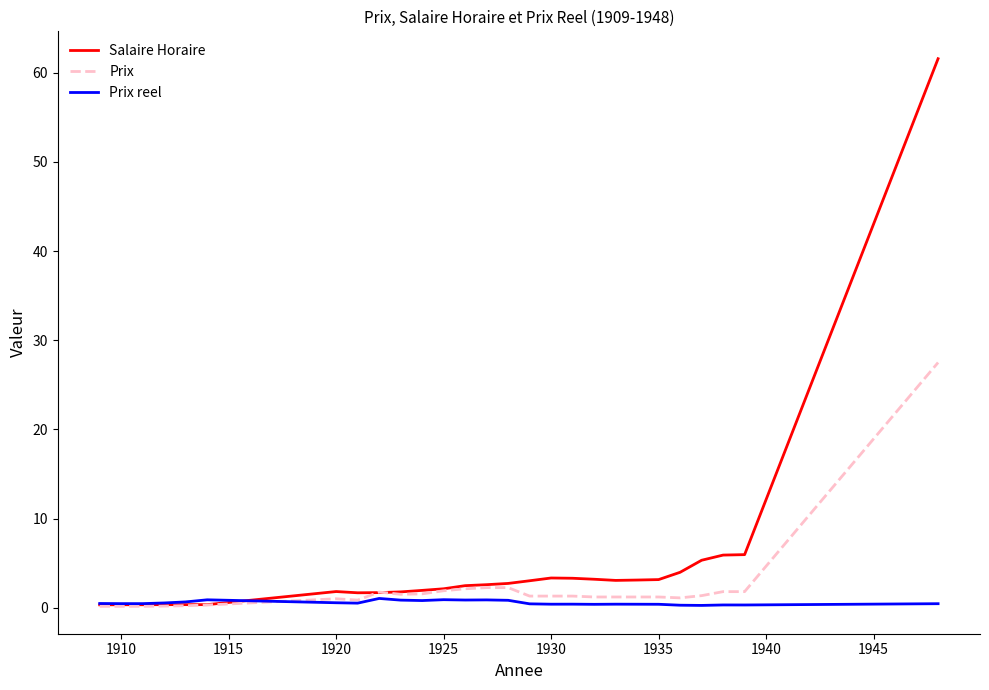

Which series has the largest total across all categories?

Salaire Horaire